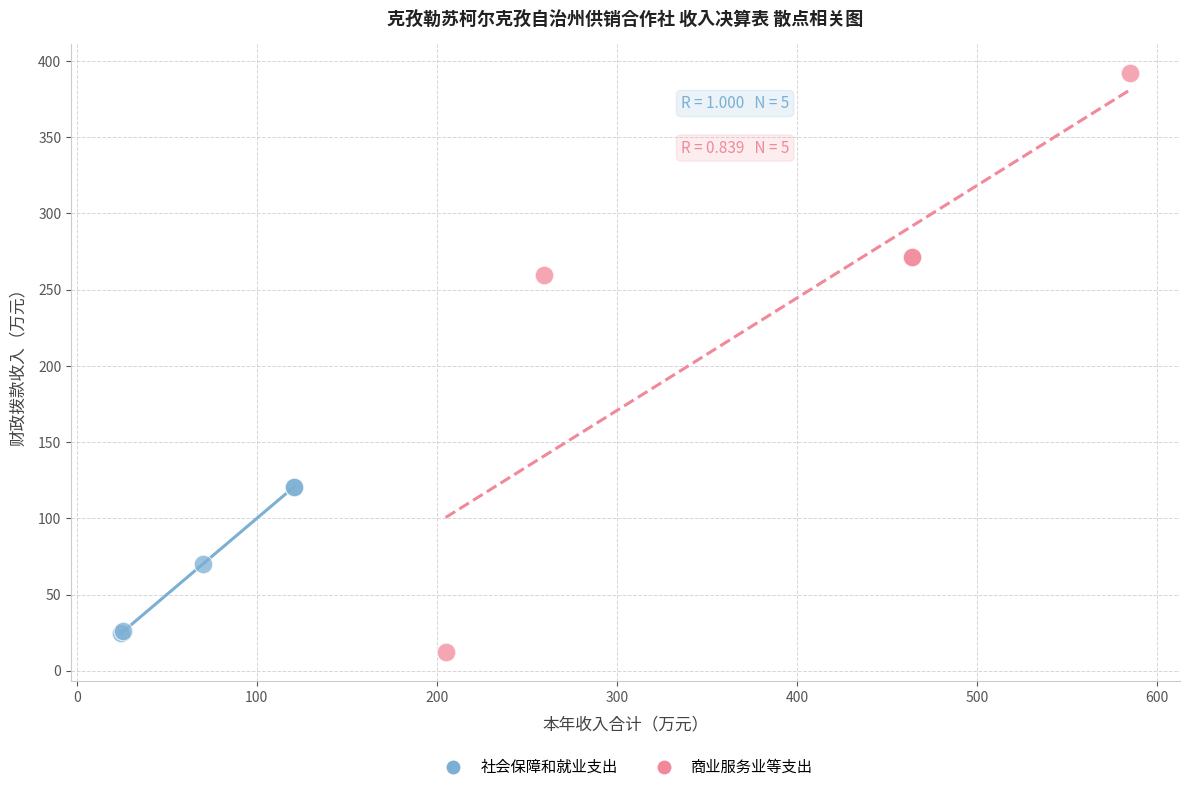

Which series contains the highest Y value?

商业服务业等支出